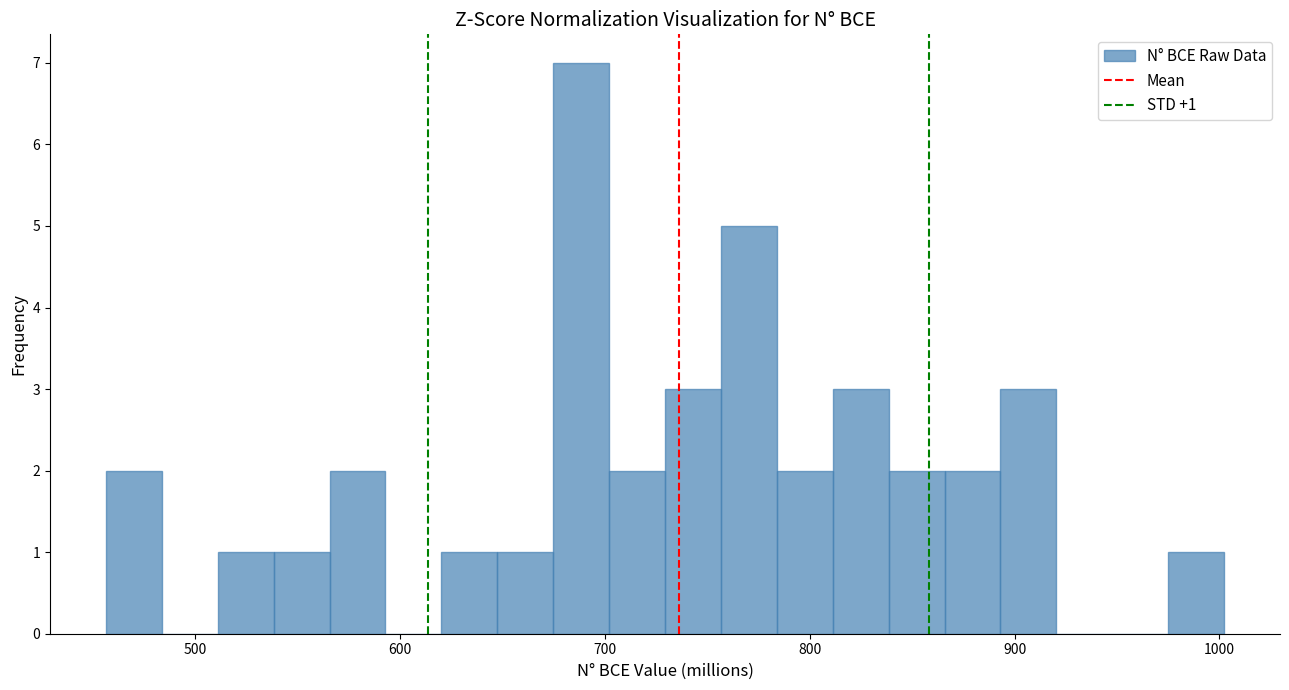

Around what value on the x-axis is the tallest bar? Give the approximate position of its centre, as read against the axis.

690